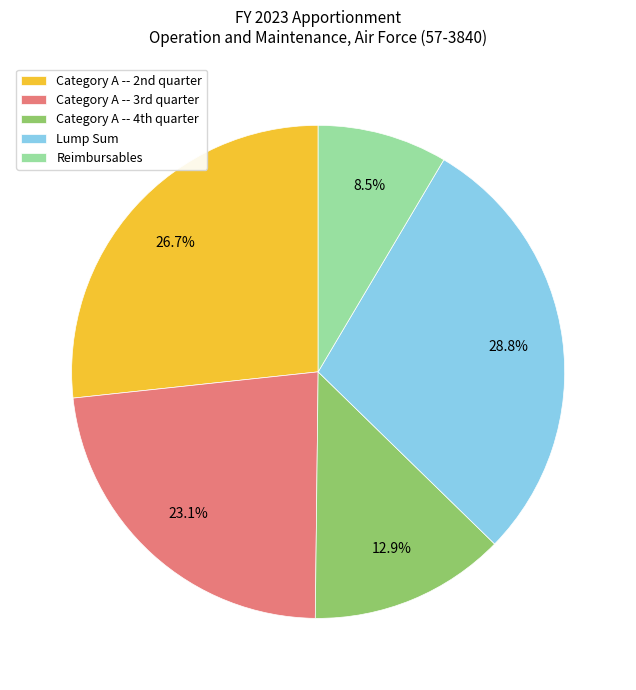

Rank the categories by value from lowest to highest.

Reimbursables, Category A -- 4th quarter, Category A -- 3rd quarter, Category A -- 2nd quarter, Lump Sum